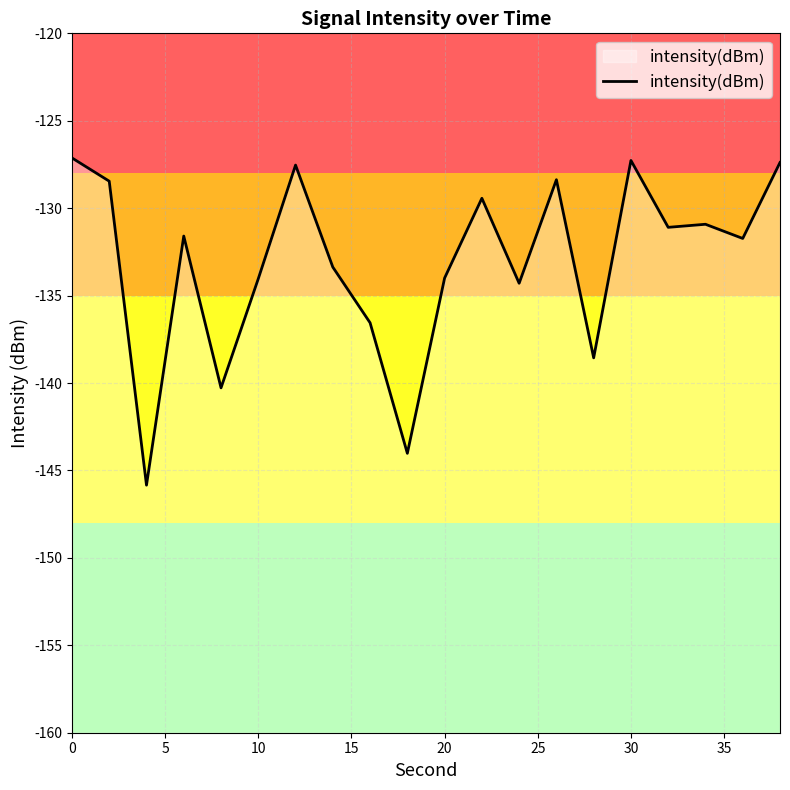

Reading right to left, what are all the values shown in this chart?

-127.4	-131.7	-130.9	-131.1	-127.3	-138.6	-128.4	-134.3	-129.4	-134.0	-144.0	-136.6	-133.4	-127.5	-134.0	-140.3	-131.6	-145.8	-128.5	-127.1